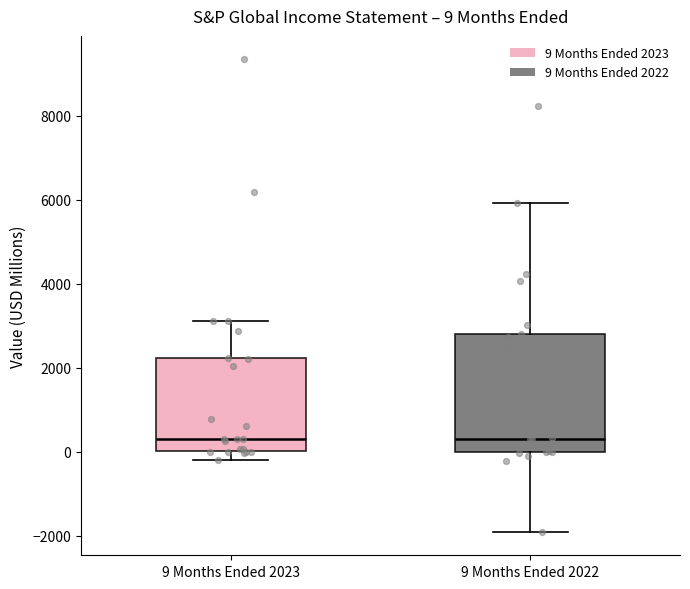

Which box is the tallest, from its lower edge to its upper edge?

9 Months Ended 2022